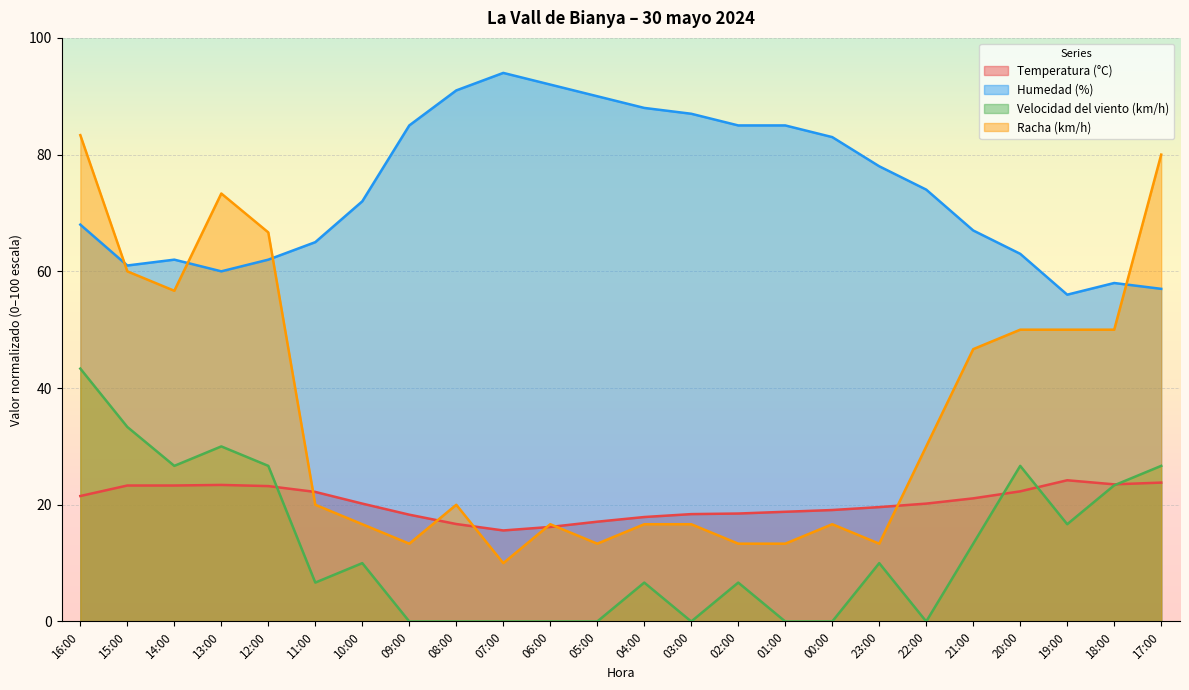

What position from the right is 17:00?

1